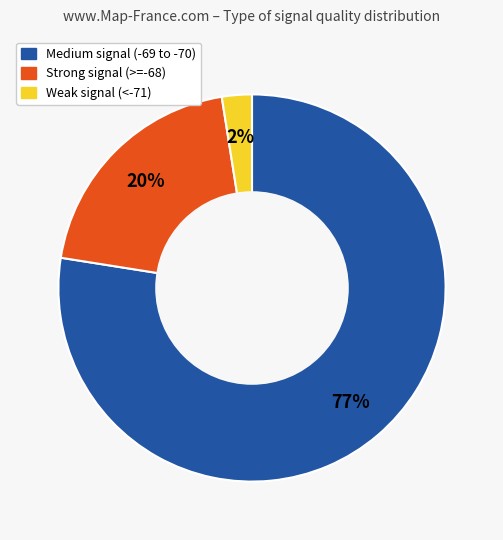

To the nearest percent, what is the average slice percentage?

33%